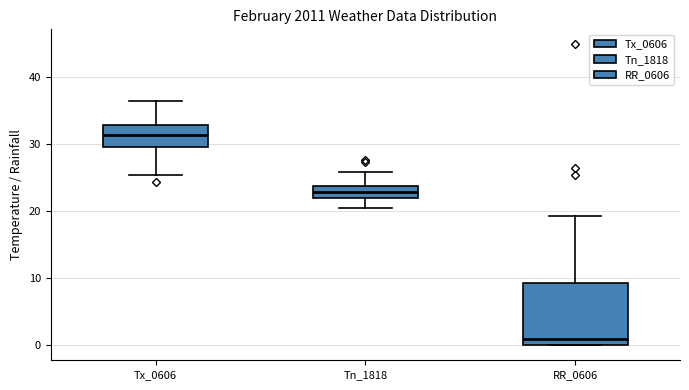

Which box is the tallest, from its lower edge to its upper edge?

RR_0606